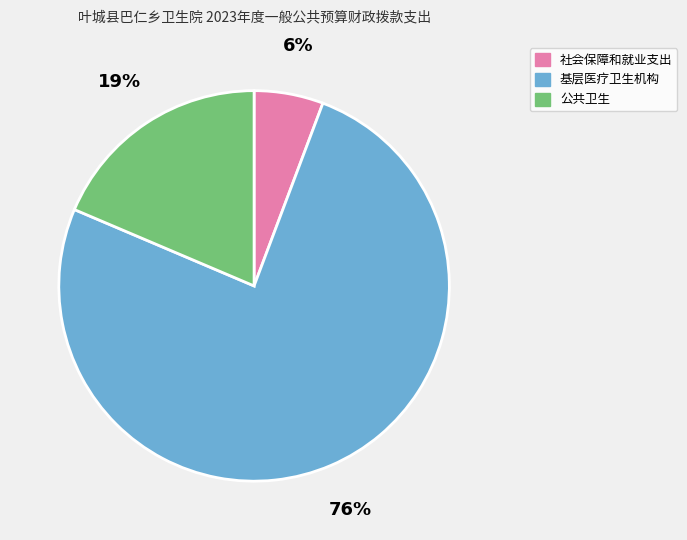

Between 基层医疗卫生机构 and 社会保障和就业支出, which is larger?

基层医疗卫生机构